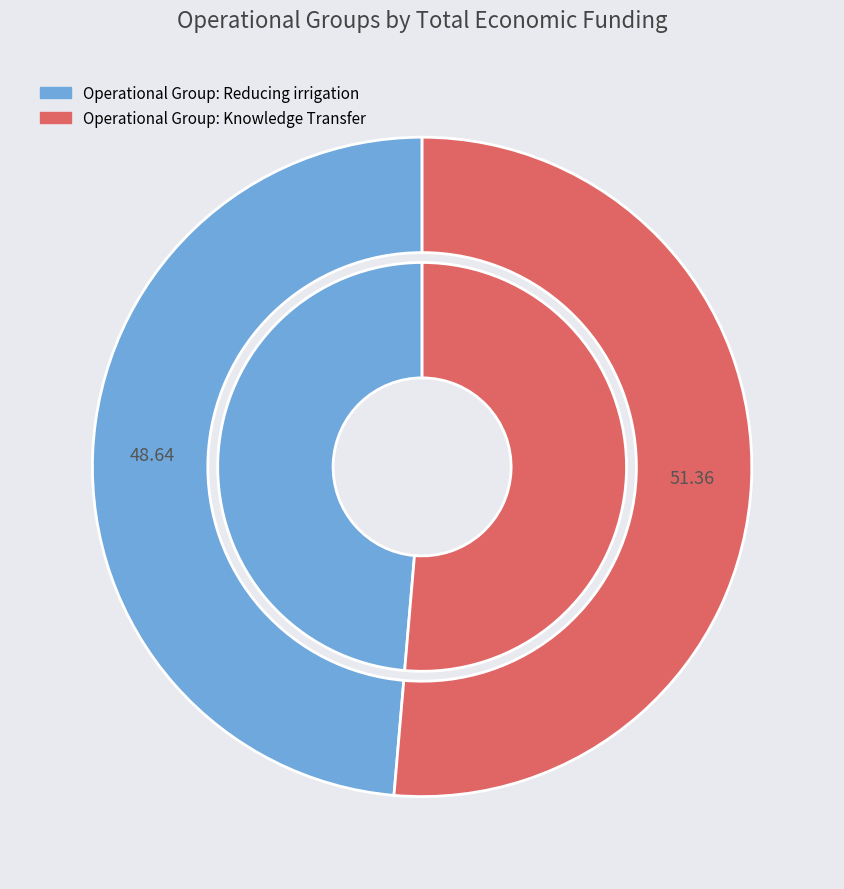

How many slices are in this pie chart?

2